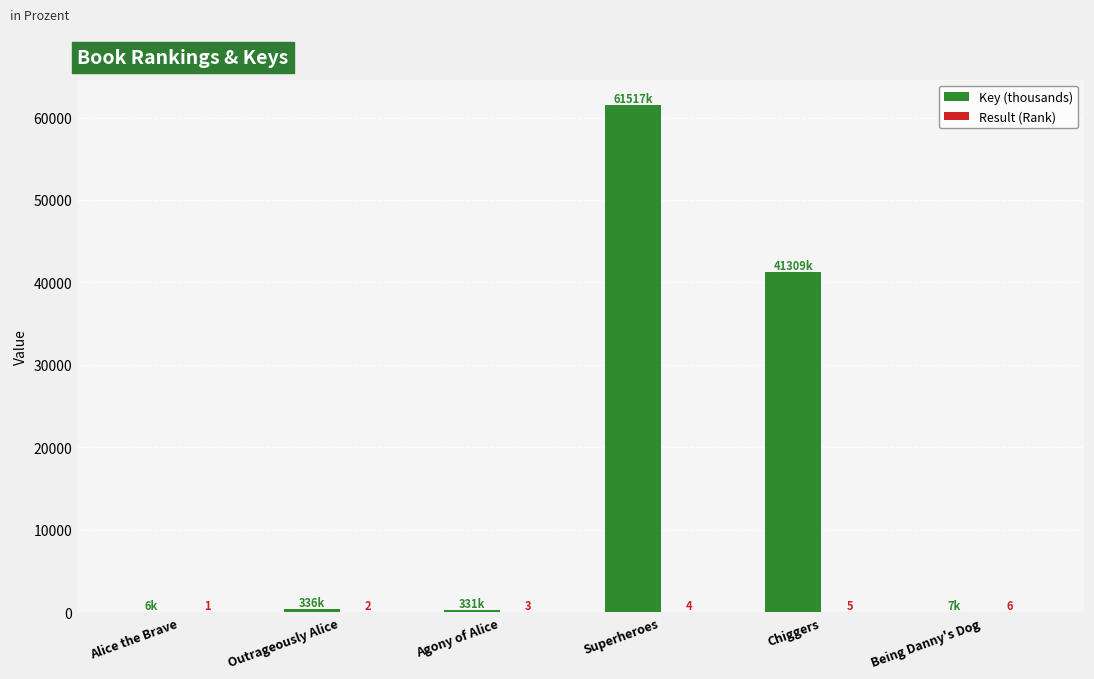

Read the Key (thousands) value at Alice the Brave.

6.2